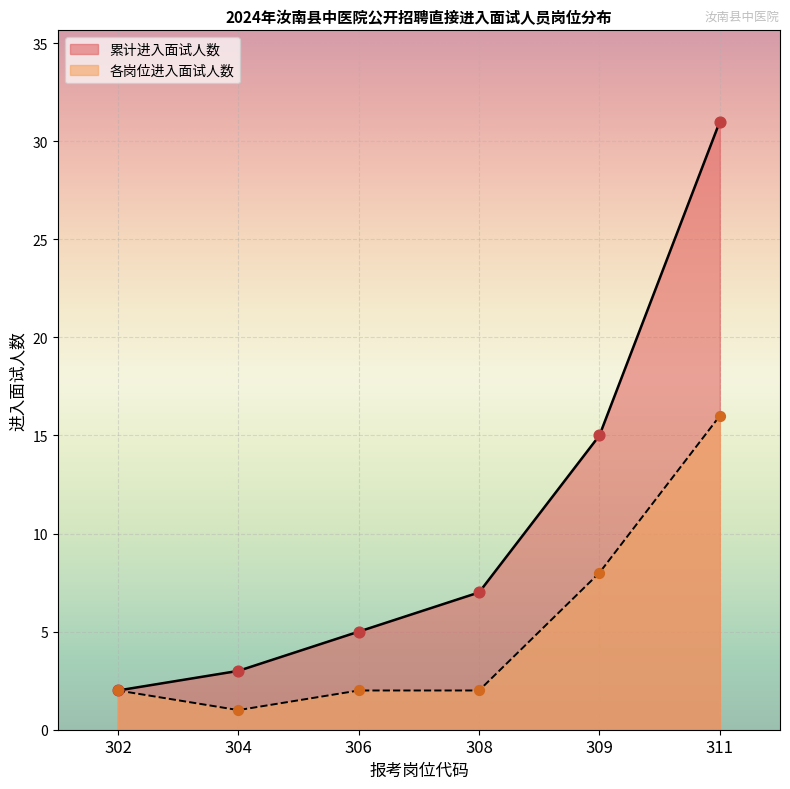

Between 308 and 309, which series saw the biggest shift?

累计进入面试人数